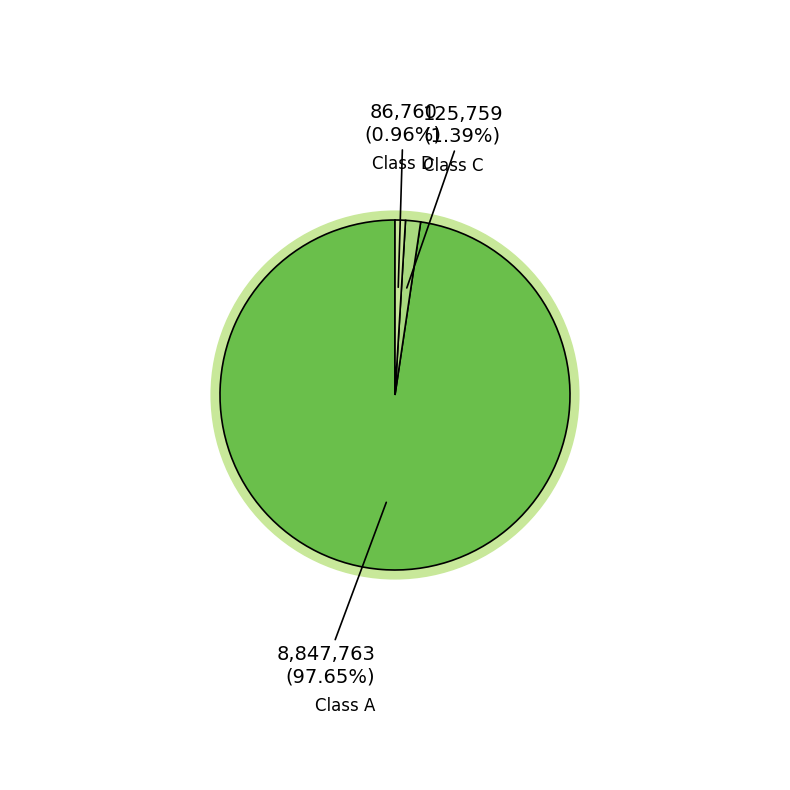

To the nearest percent, what percentage of the pie is Class D?

1%